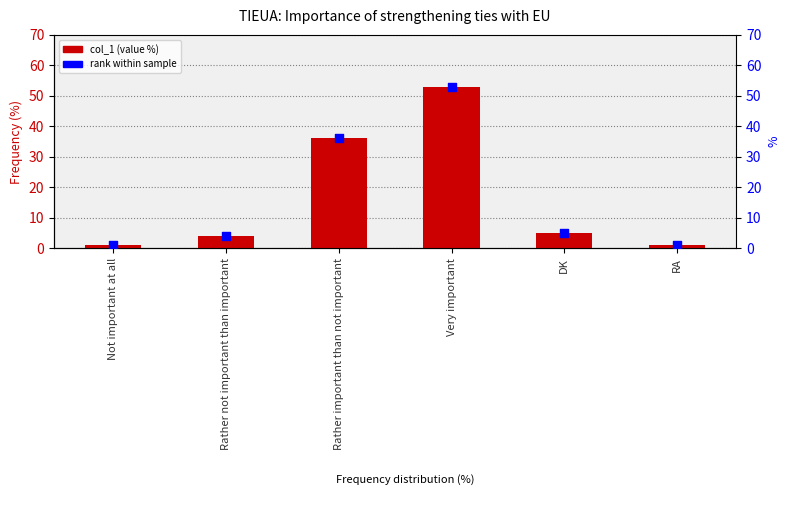

Which series has the largest Y range (max minus min)?

col_1